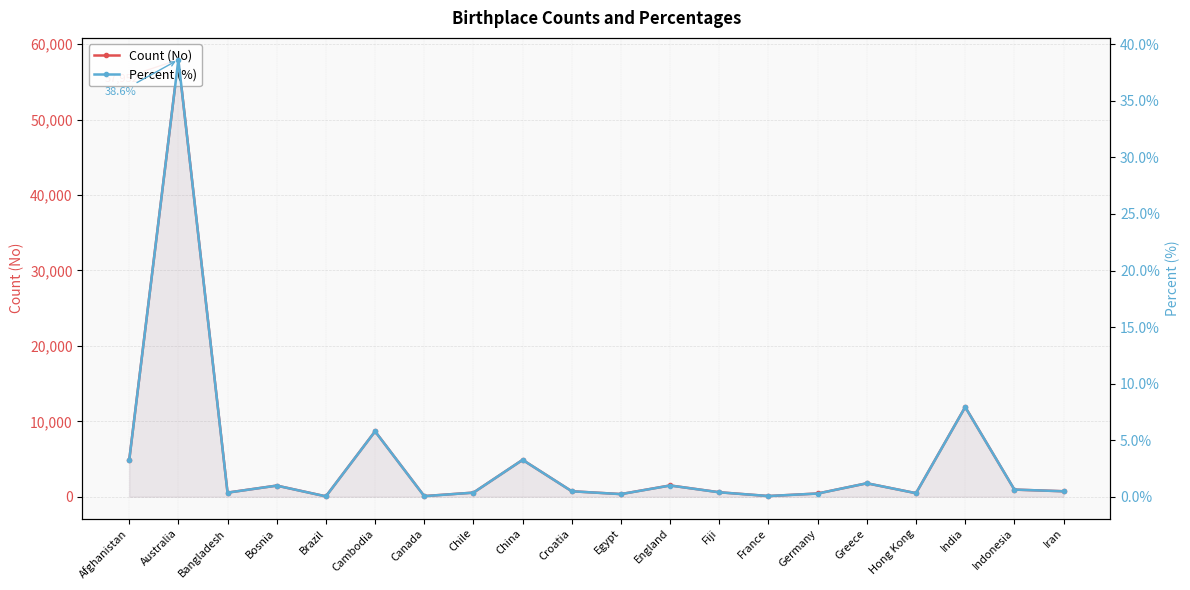

What is the difference between the maximum and minimum values in the Count (No) series?

57906.0